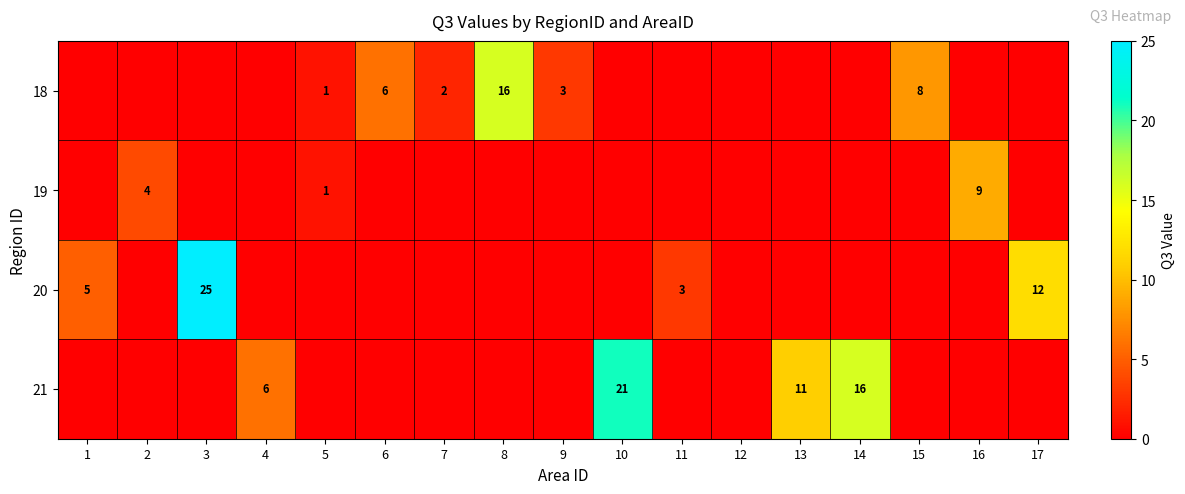

Is it true that 21 equals 7 at 14?

False